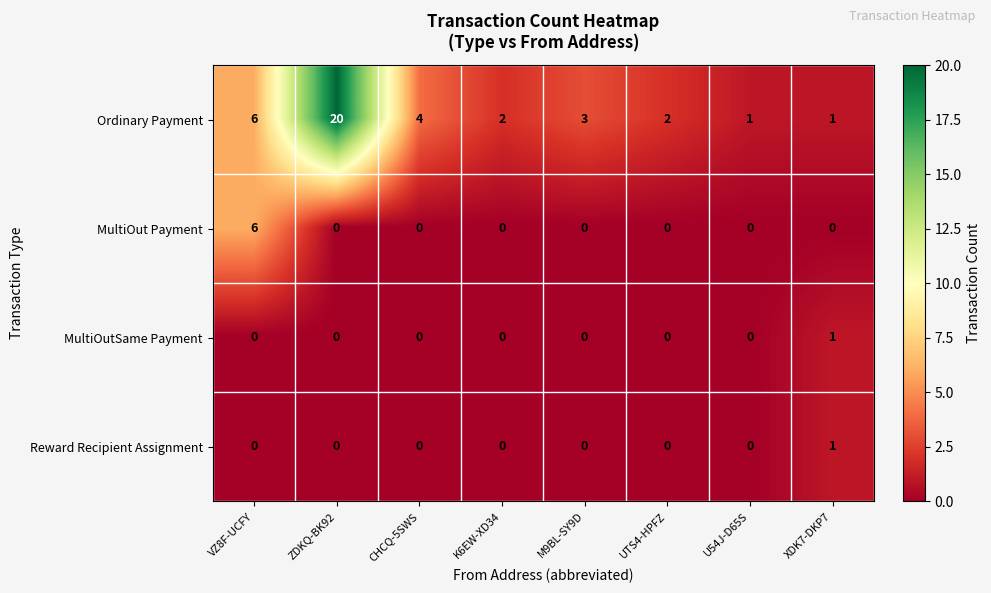

How many MultiOutSame Payment values are between 0 and 1?

8